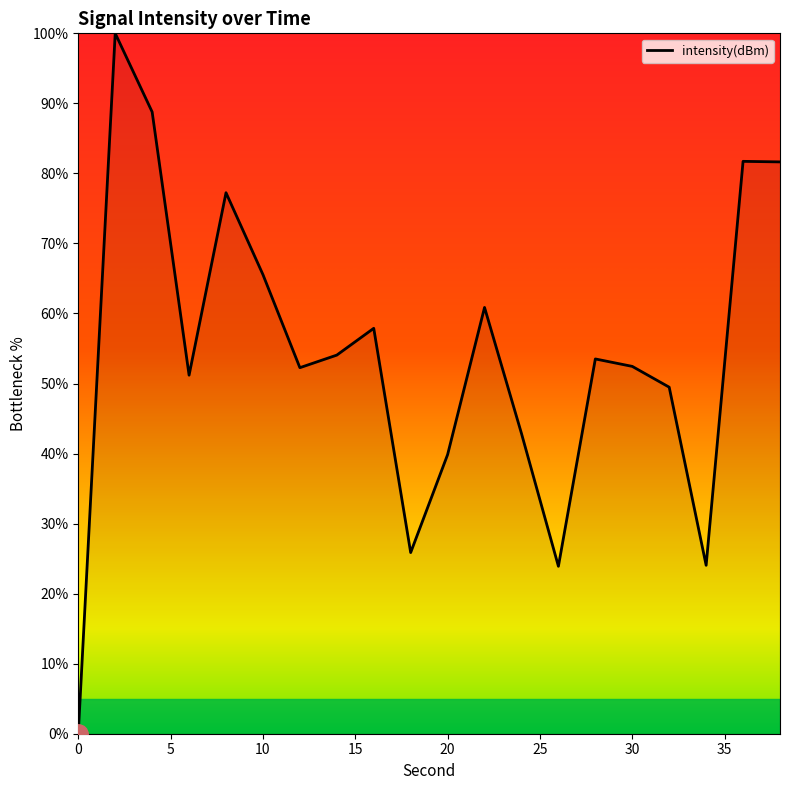

True or false: the data has more than 2 interior local peaks.

True